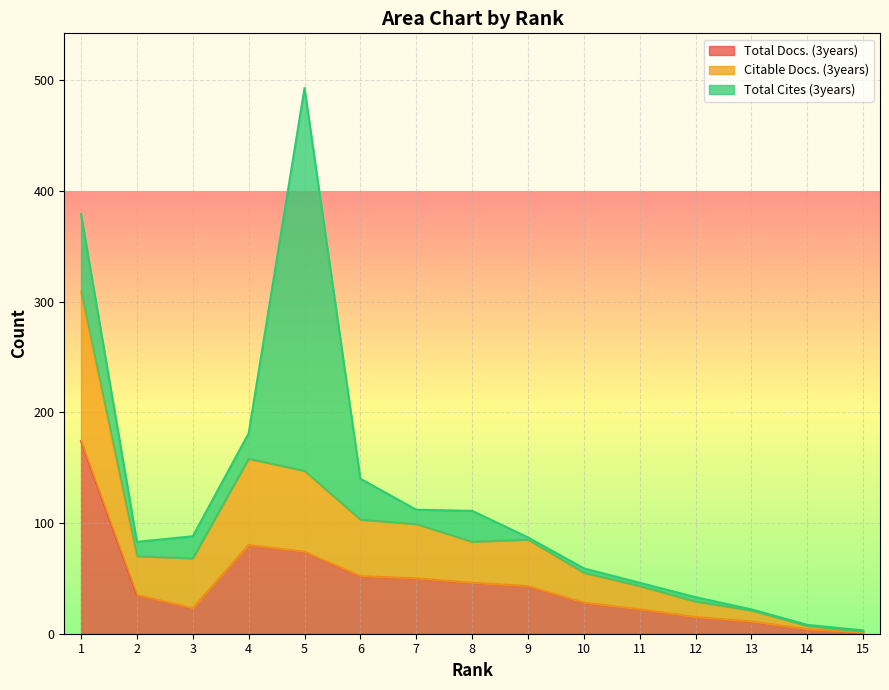

The value of Total Docs. (3years) at 7 is 50. True or false?

True